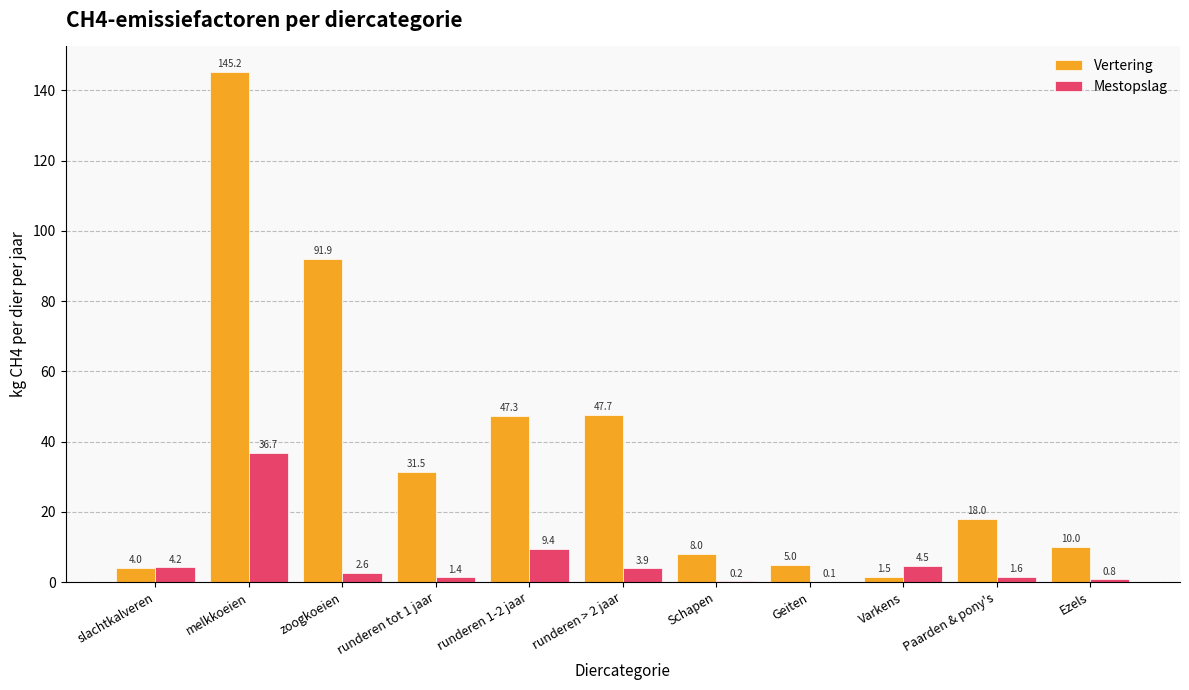

How many values in the Mestopslag series exceed 2?

6